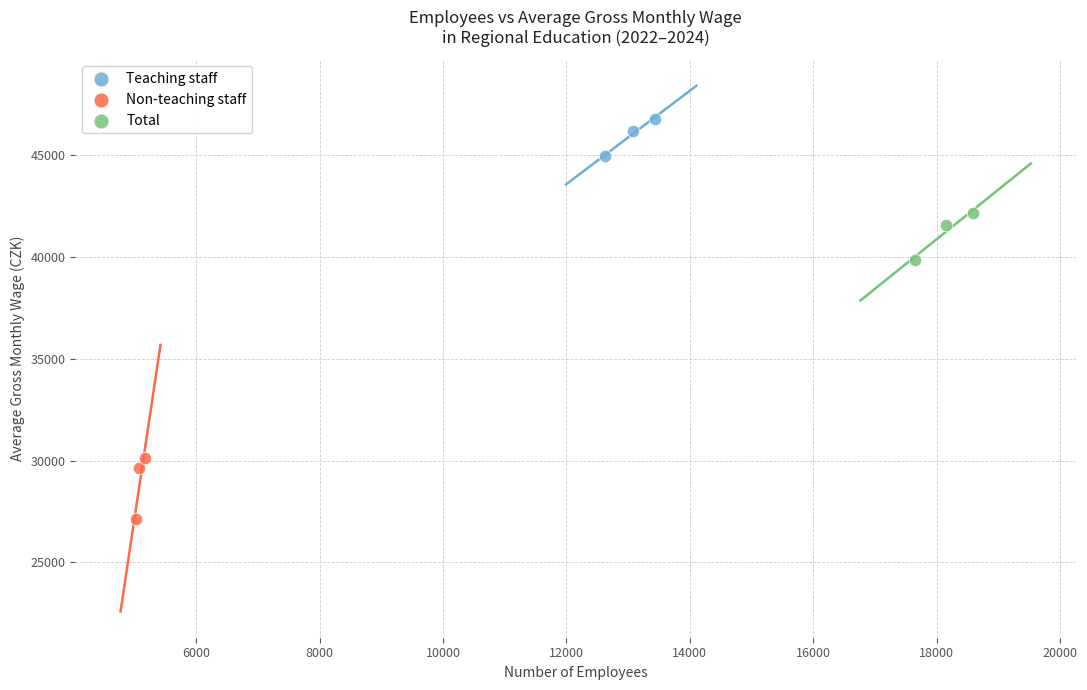

Which series reaches the maximum Y coordinate?

Teaching staff